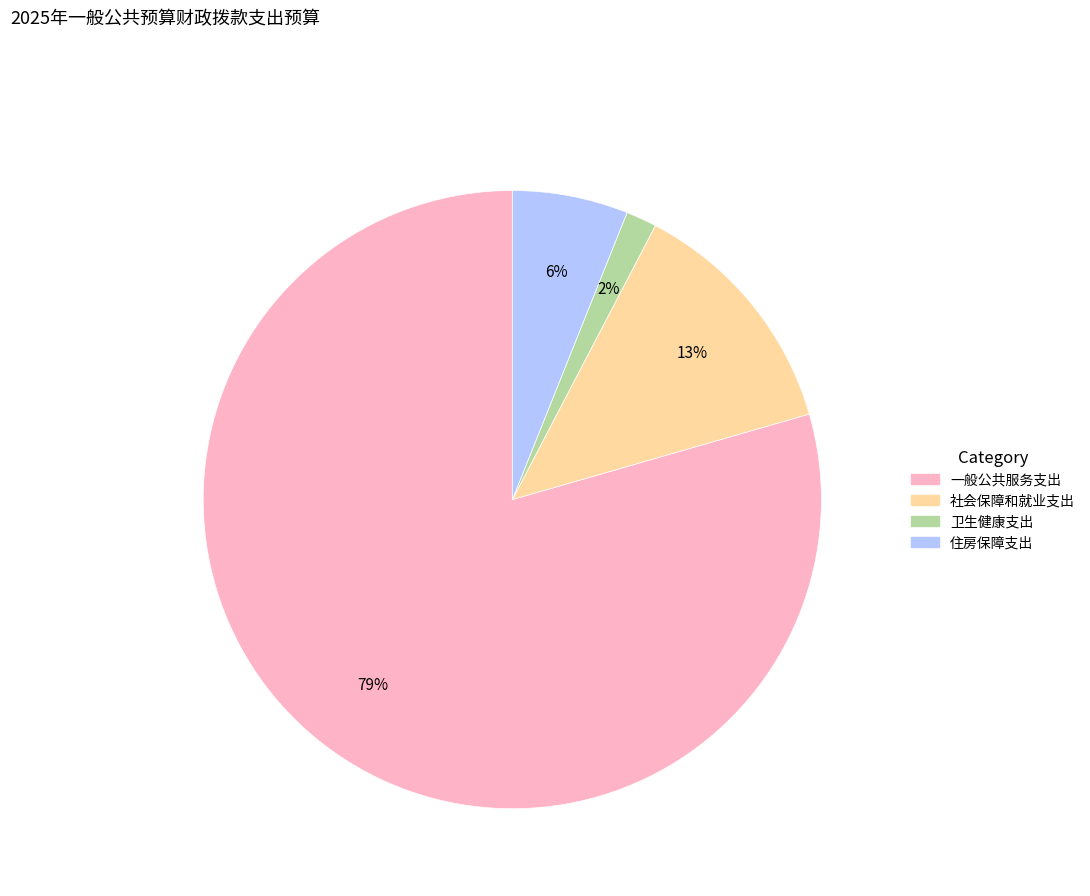

To the nearest percent, what is the difference between the 住房保障支出 and 社会保障和就业支出 slice percentages?

7%